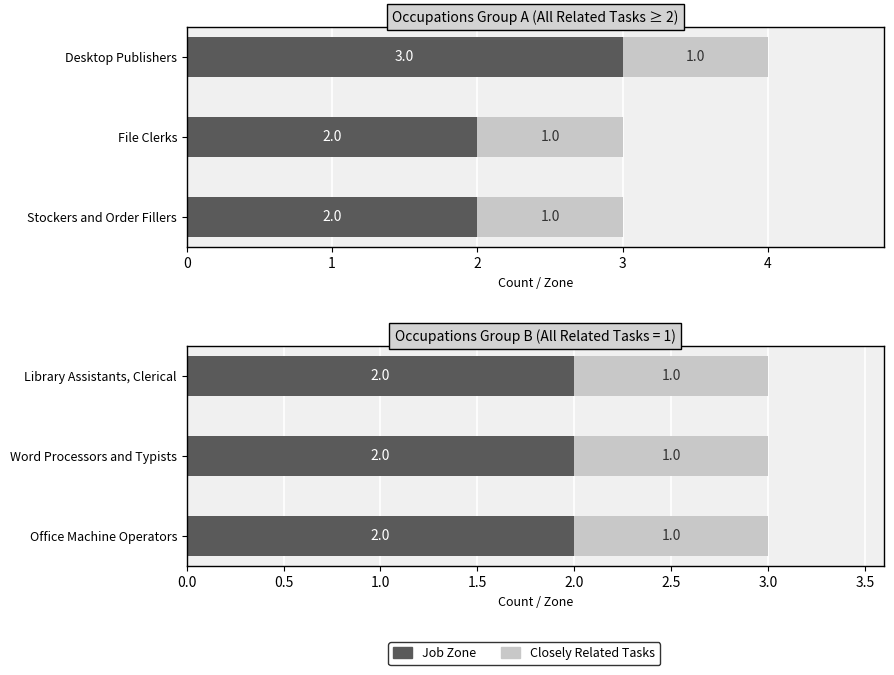

What are all the series names shown in the legend?

Job Zone, Closely Related Tasks